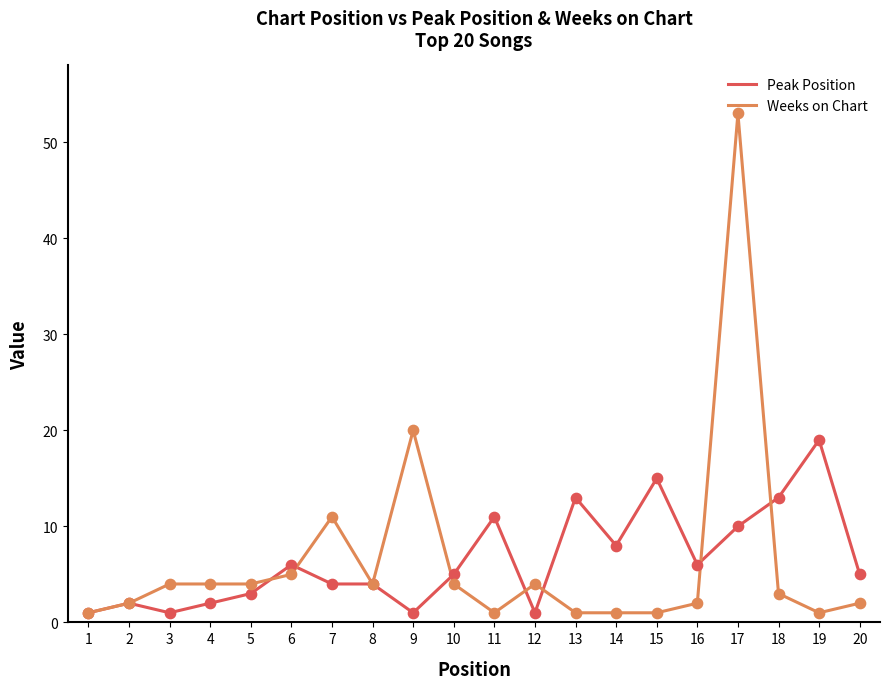

Which series changed the most between 13 and 16?

Peak Position